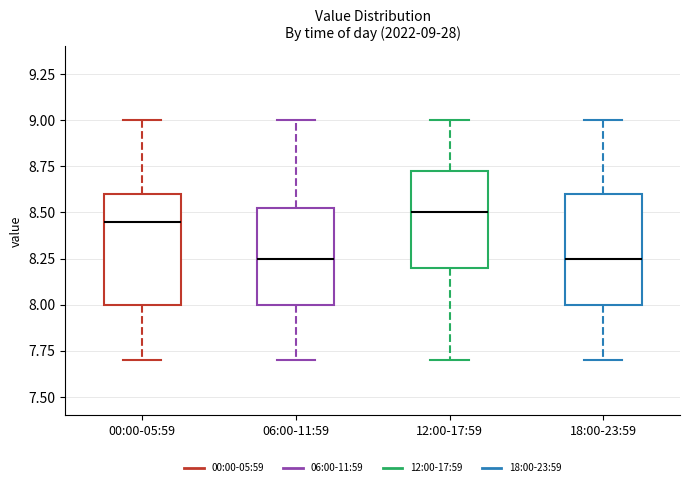

Which box has the highest median line?

12:00-17:59